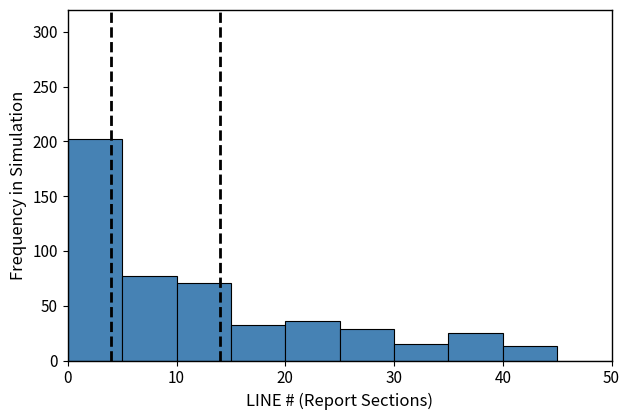

What is the height of the bar covering 25 to 30 on the x-axis? The values are not printed on the chart, so give them approximately, as read against the axis.

30